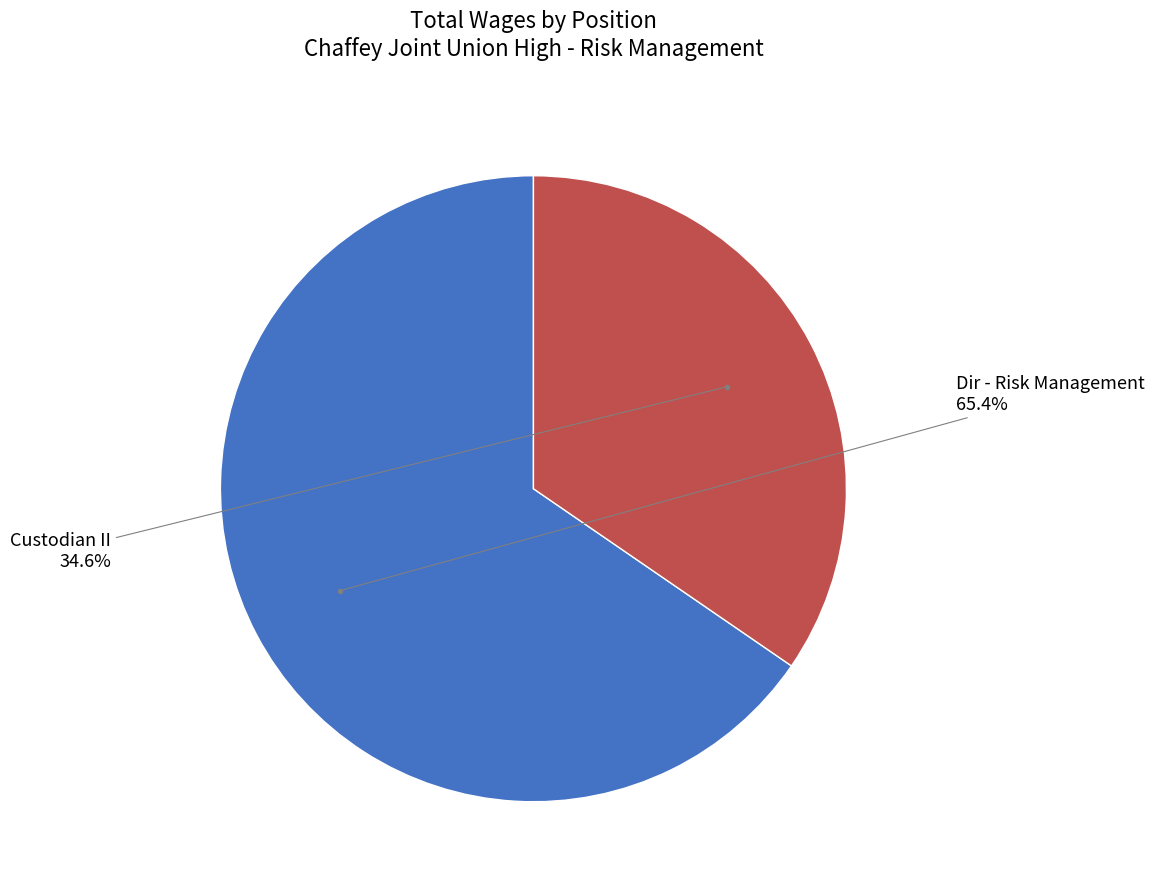

Does any single category account for the majority?

Yes